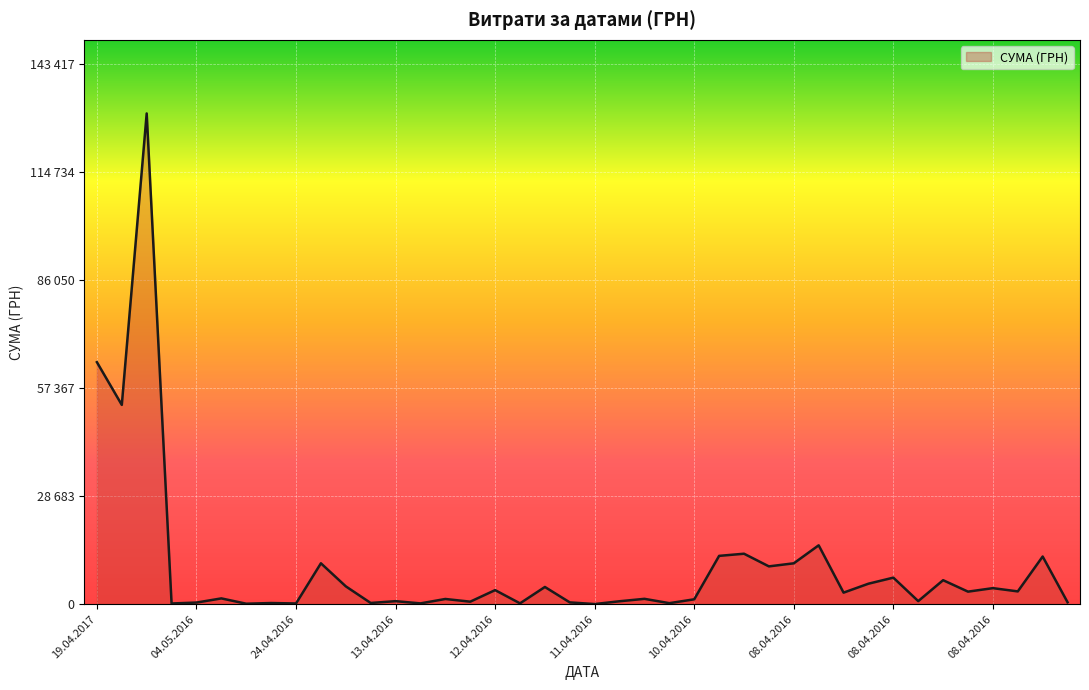

Is this an area chart (filled region under the line)?

Yes